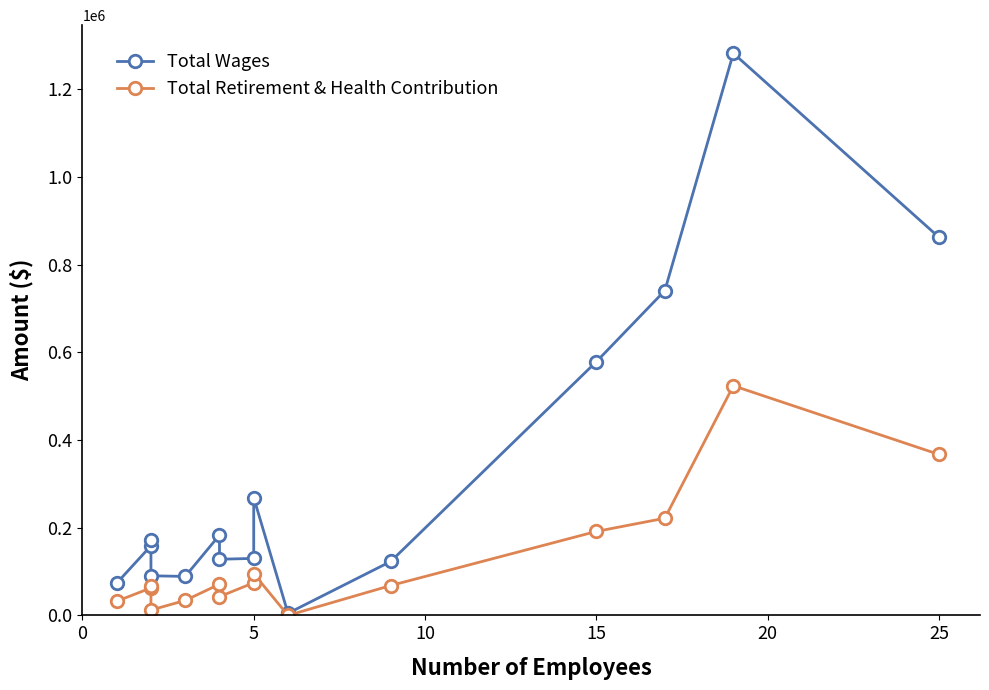

Is it true that Total Retirement & Health Contribution equals 356224 at 12?

False